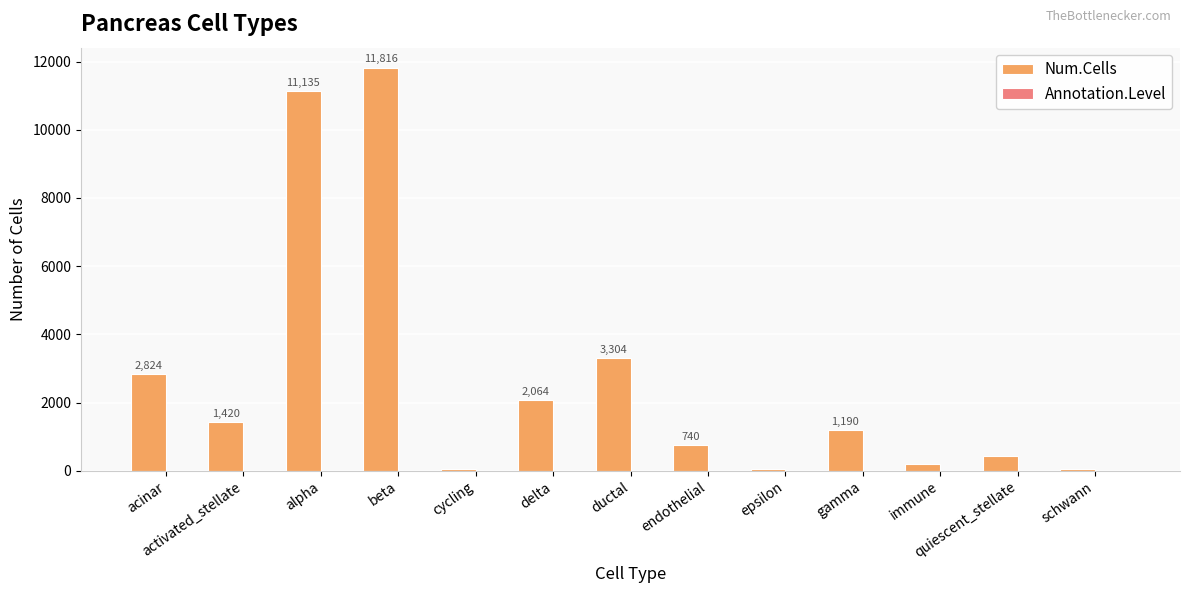

True or false: Num.Cells has a value of 532 at gamma.

False